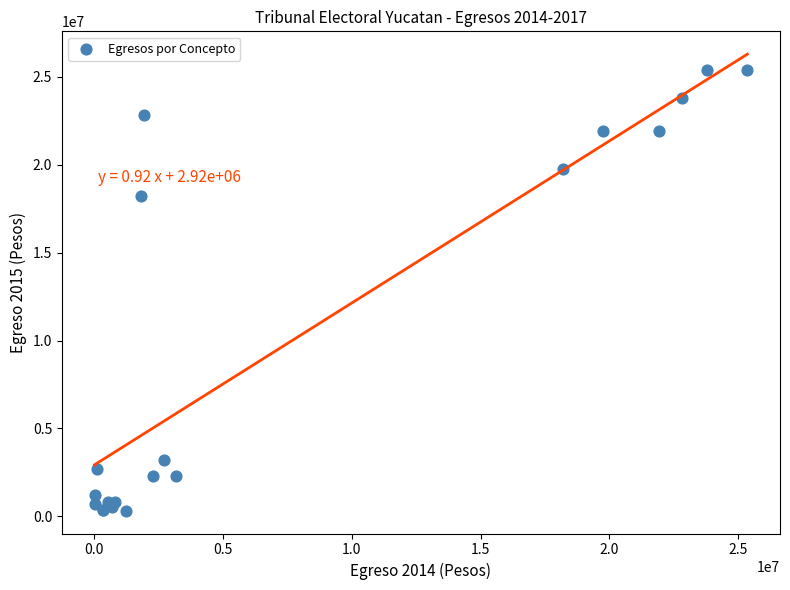

What Y value in the scatter plot is closest to 12843468?

18223712.7